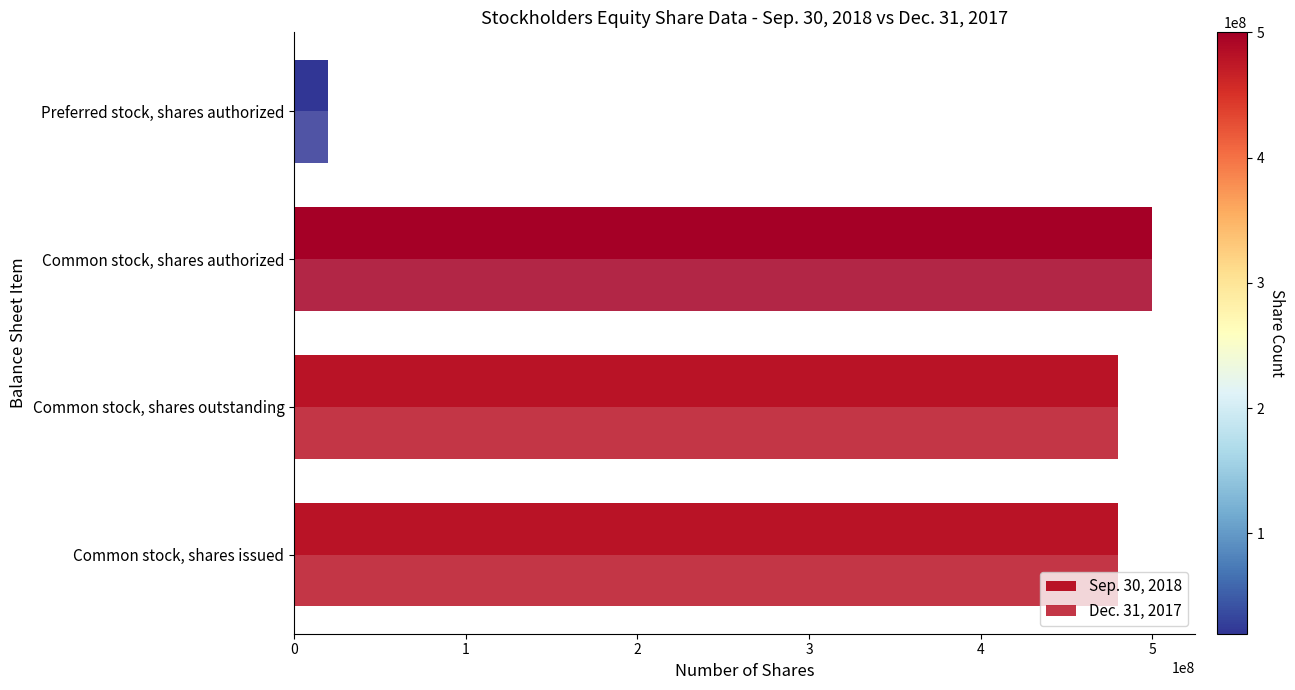

Which series has the largest range (max minus min)?

Sep. 30, 2018